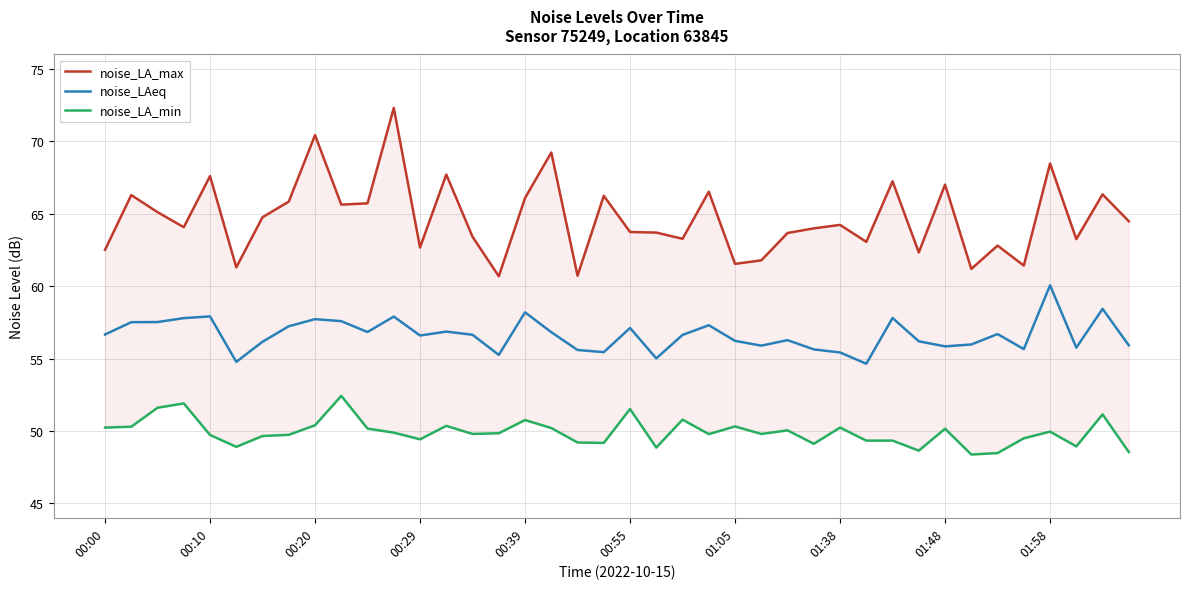

True or false: noise_LA_min and noise_LA_max intersect in this chart.

False